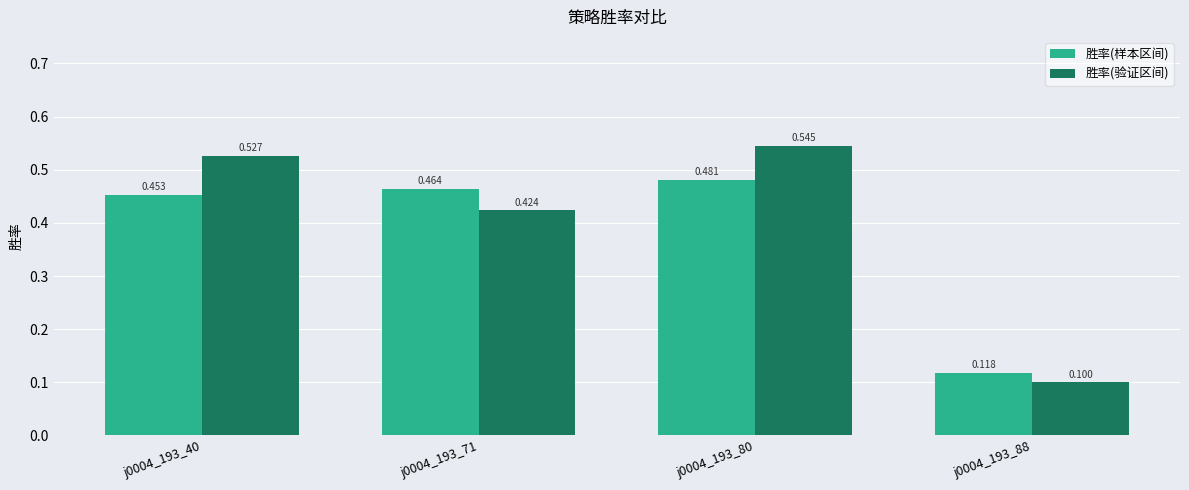

Is it true that 胜率(样本区间) equals 0.8 at j0004_193_40?

False